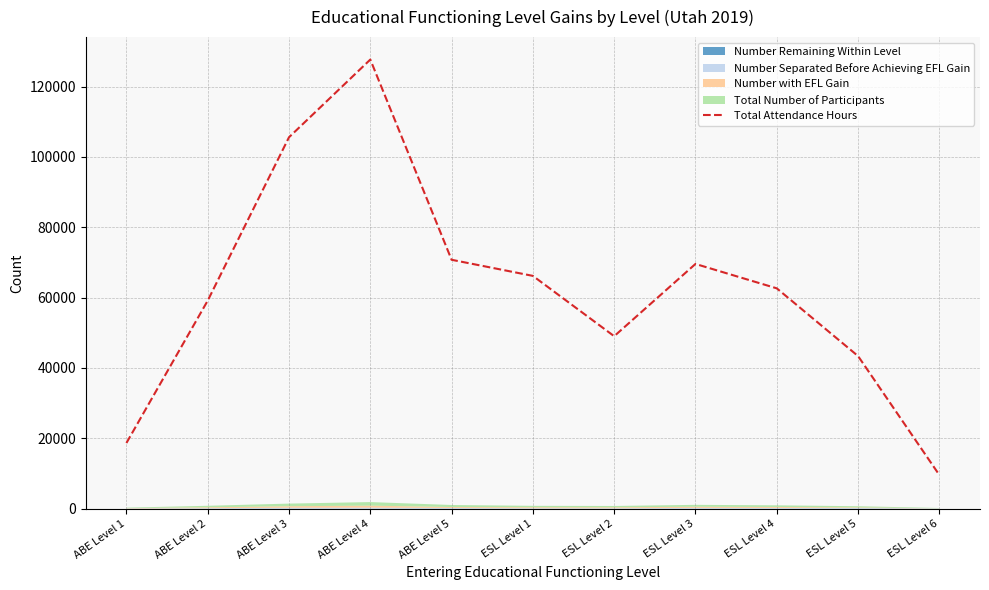

Where is the data nearest to the value 68612?

ESL Level 3